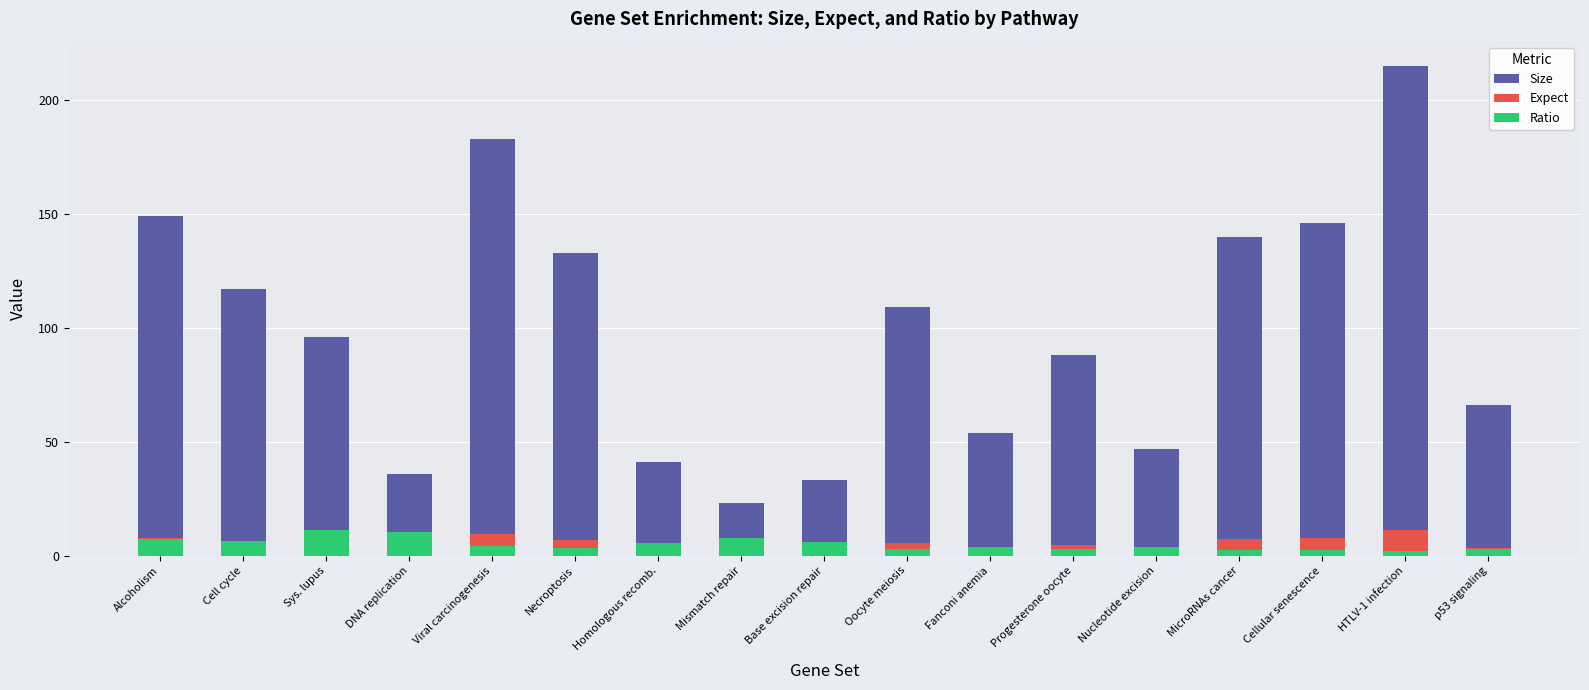

Reading left to right, what are all the values shown in this chart?

Size: Alcoholism=149.0	Cell cycle=117.0	Sys. lupus=96.0	DNA replication=36.0	Viral carcinogenesis=183.0	Necroptosis=133.0	Homologous recomb.=41.0	Mismatch repair=23.0	Base excision repair=33.0	Oocyte meiosis=109.0	Fanconi anemia=54.0	Progesterone oocyte=88.0	Nucleotide excision=47.0	MicroRNAs cancer=140.0	Cellular senescence=146.0	HTLV-1 infection=215.0	p53 signaling=66.0
Expect: Alcoholism=7.7	Cell cycle=6.1	Sys. lupus=5.0	DNA replication=1.9	Viral carcinogenesis=9.5	Necroptosis=6.9	Homologous recomb.=2.1	Mismatch repair=1.2	Base excision repair=1.7	Oocyte meiosis=5.7	Fanconi anemia=2.8	Progesterone oocyte=4.6	Nucleotide excision=2.4	MicroRNAs cancer=7.3	Cellular senescence=7.6	HTLV-1 infection=11.2	p53 signaling=3.4
Ratio: Alcoholism=7.1	Cell cycle=6.4	Sys. lupus=11.0	DNA replication=10.2	Viral carcinogenesis=4.2	Necroptosis=3.3	Homologous recomb.=5.6	Mismatch repair=7.5	Base excision repair=5.8	Oocyte meiosis=3.0	Fanconi anemia=3.6	Progesterone oocyte=2.8	Nucleotide excision=3.7	MicroRNAs cancer=2.3	Cellular senescence=2.2	HTLV-1 infection=2.0	p53 signaling=2.9